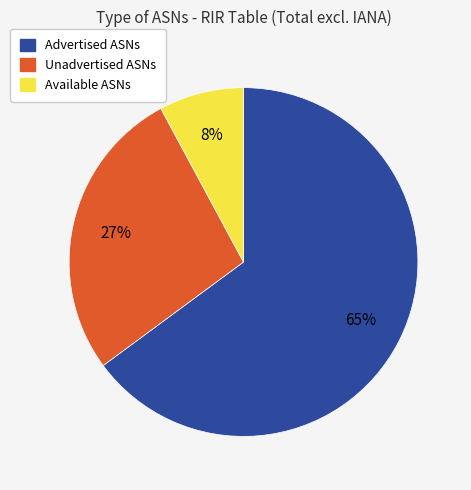

Which slice is the largest?

Advertised ASNs